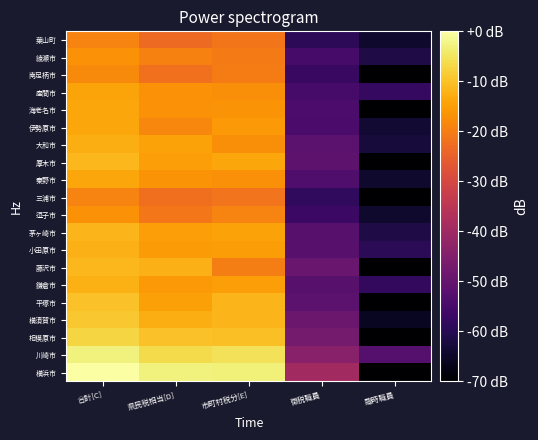

At which category is the sum across all series the highest?

合計[C]